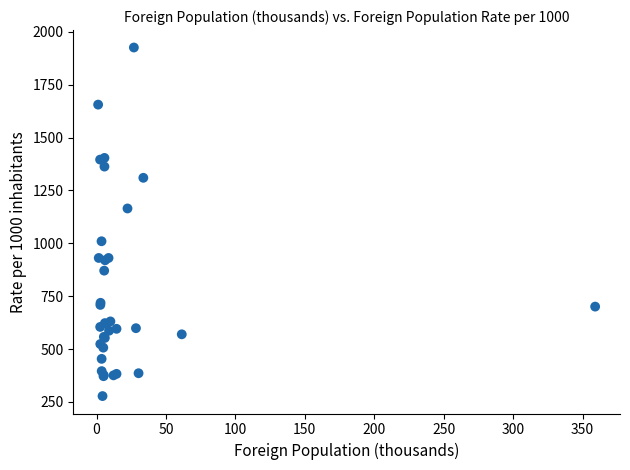

What Y value in the scatter plot is closest to 1102?

1165